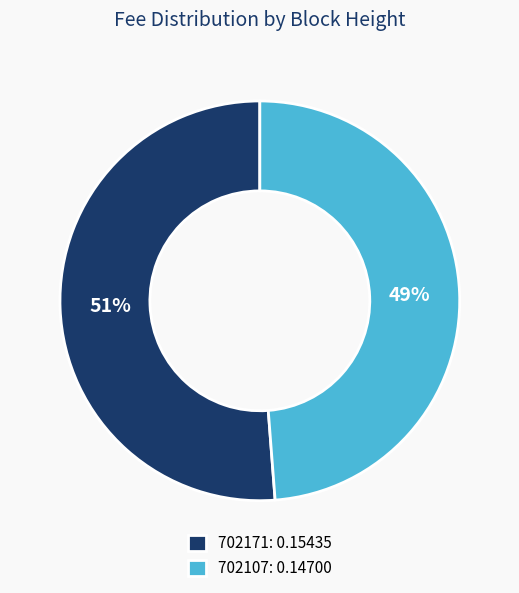

What percentage is the 702107 slice, to the nearest percent?

49%